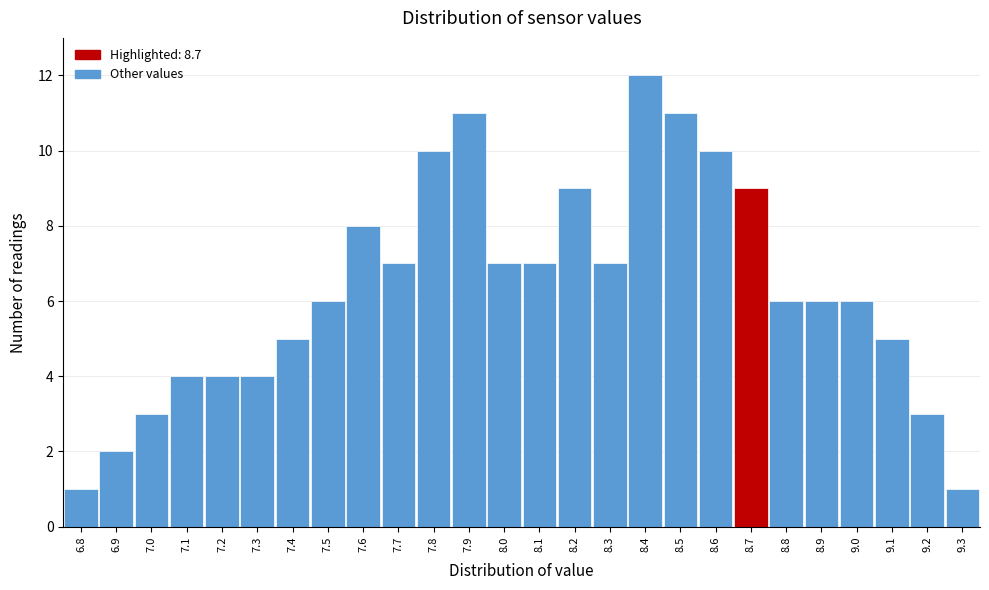

How tall is the bar that spans 8.65 to 8.75 on the x-axis? The values are not printed on the chart, so give them approximately, as read against the axis.

9